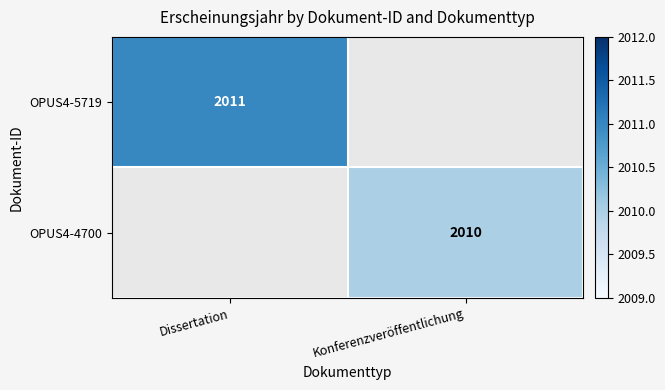

The value of OPUS4-4700 at Konferenzveröffentlichung is 2642. True or false?

False